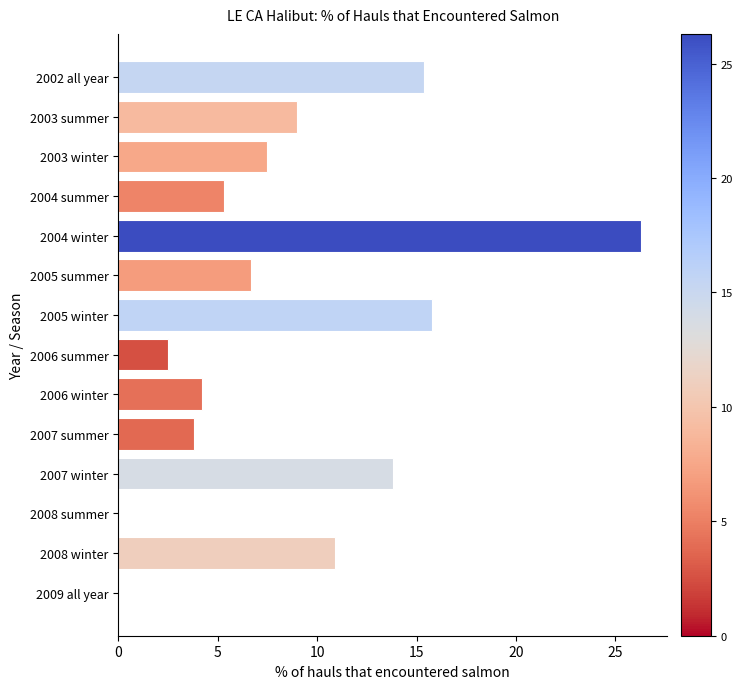

Approximately how many times larger is the value at 2003 summer compared to 2007 winter?

0.7